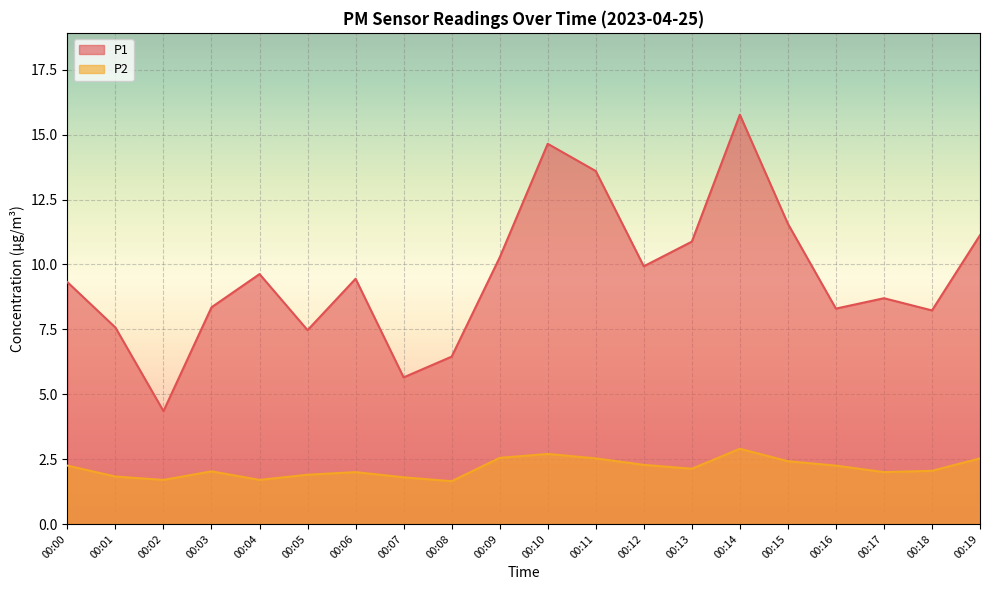

True or false: P1 and P2 intersect in this chart.

False